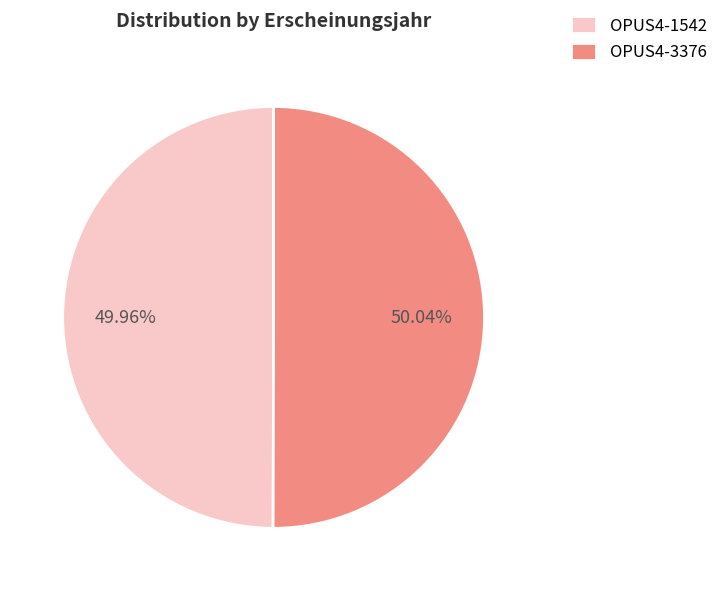

How much of the chart is everything except OPUS4-3376?

50.0%